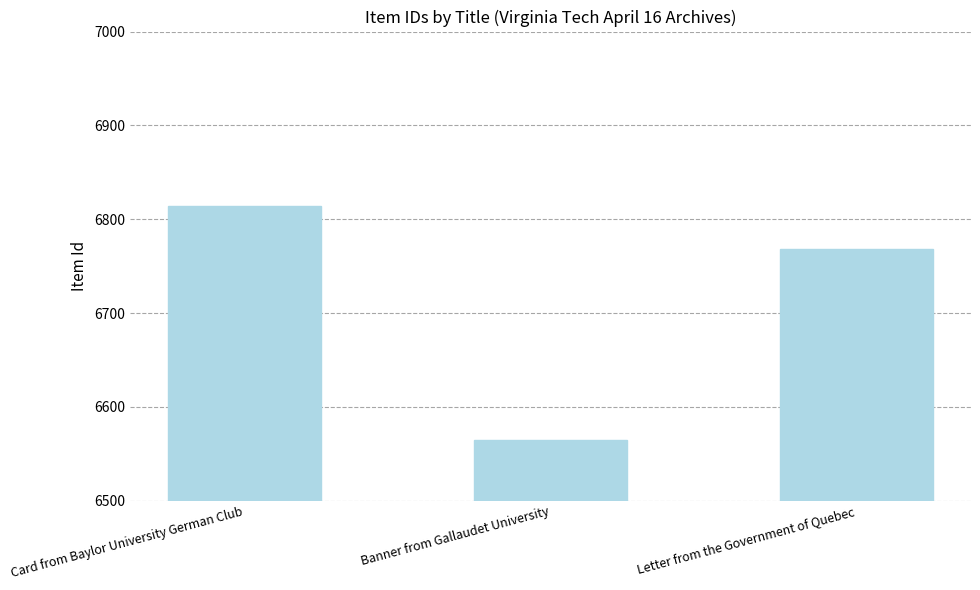

How many values are below 6768?

1